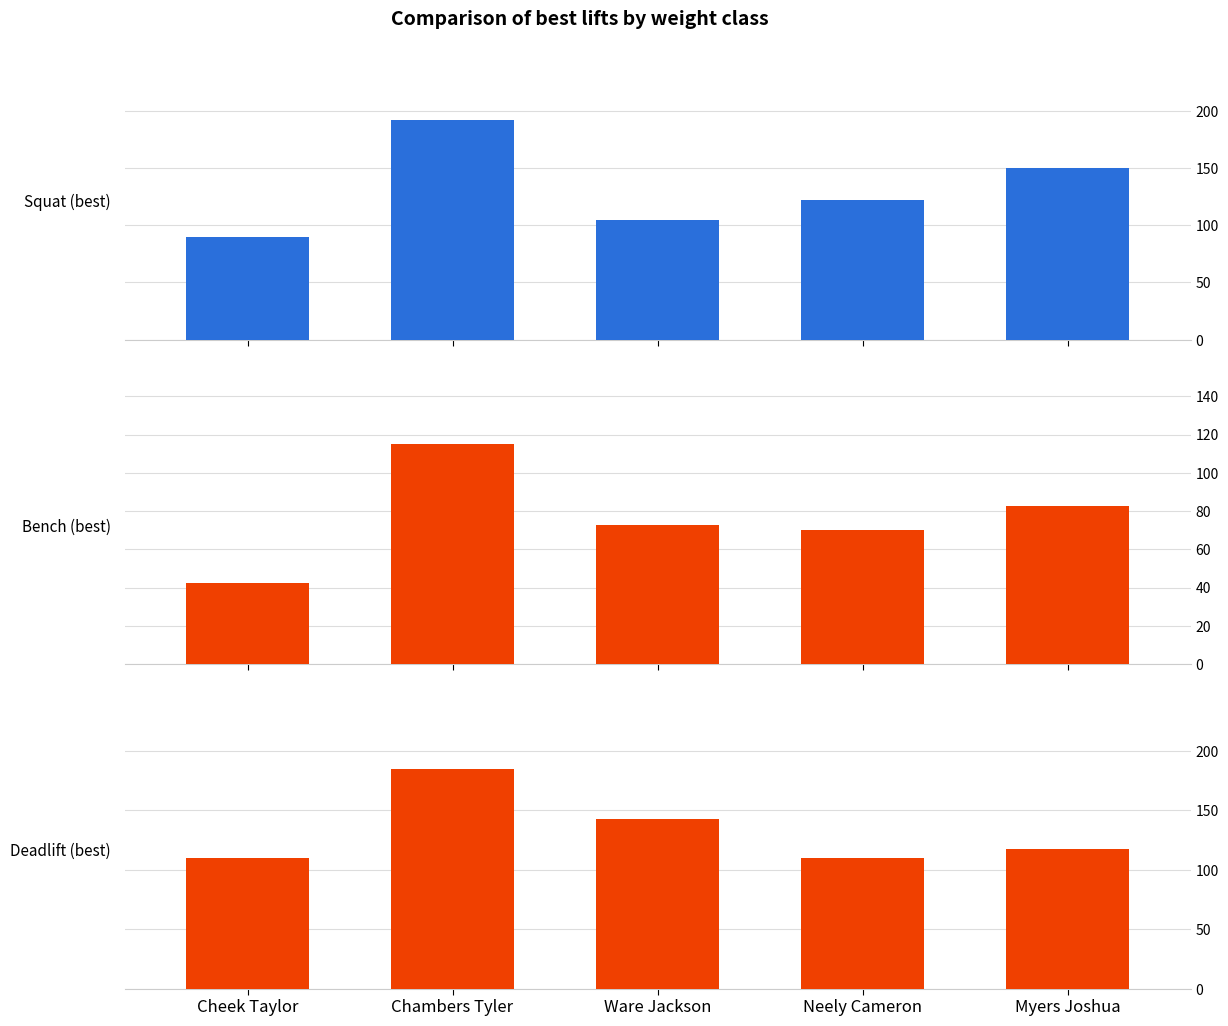

Reading right to left, extract all data points from this chart.

Squat (best): Myers Joshua=150.0	Neely Cameron=122.5	Ware Jackson=105.0	Chambers Tyler=192.5	Cheek Taylor=90.0
Bench (best): Myers Joshua=82.5	Neely Cameron=70.0	Ware Jackson=72.5	Chambers Tyler=115.0	Cheek Taylor=42.5
Deadlift (best): Myers Joshua=117.5	Neely Cameron=110.0	Ware Jackson=142.5	Chambers Tyler=185.0	Cheek Taylor=110.0